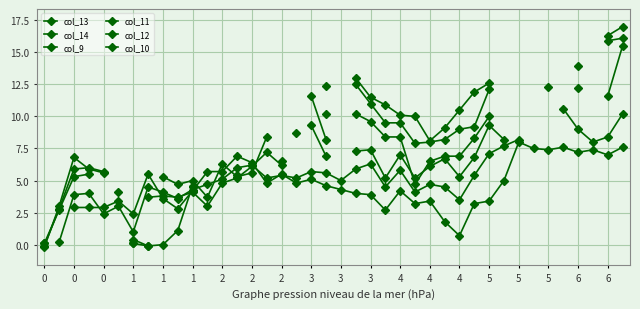

True or false: col_13 and col_11 cross at least once.

False